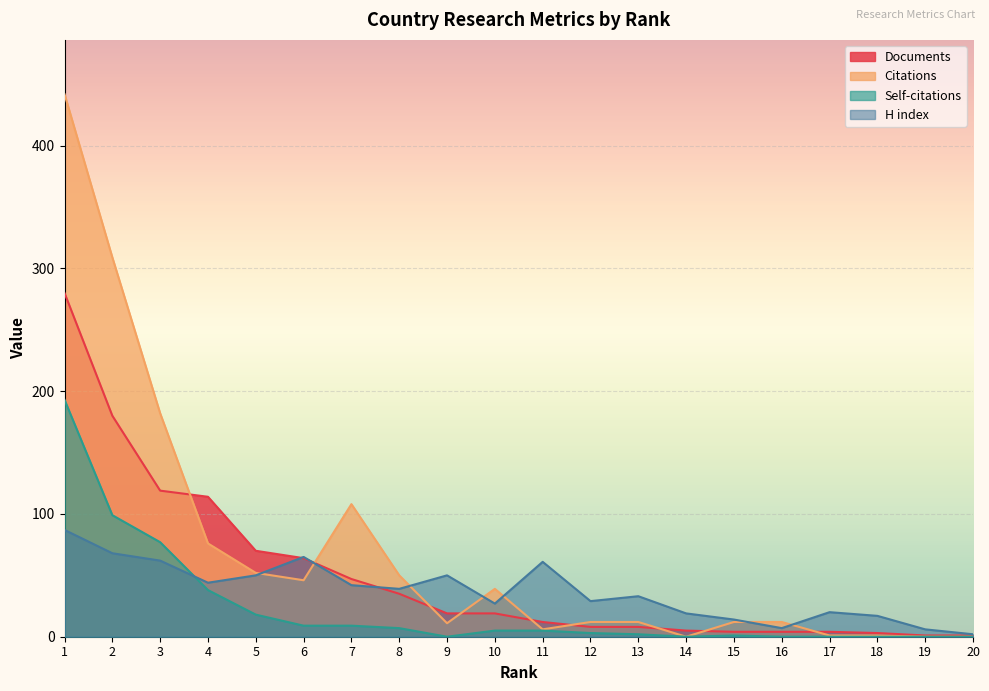

True or false: Documents has more than 0 points higher than both neighbors.

False